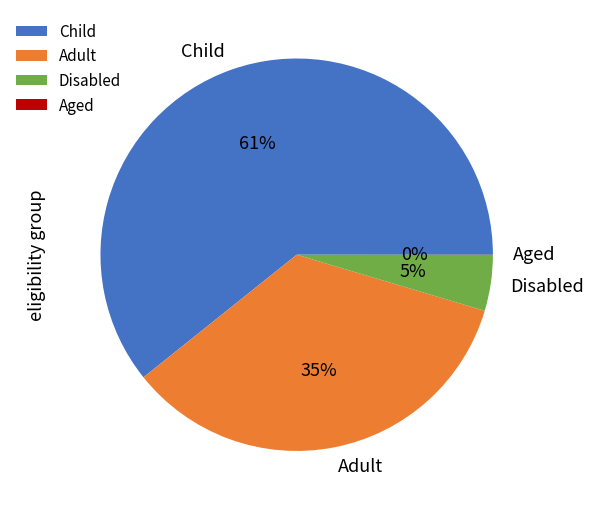

Does Child represent more than half of the total?

Yes